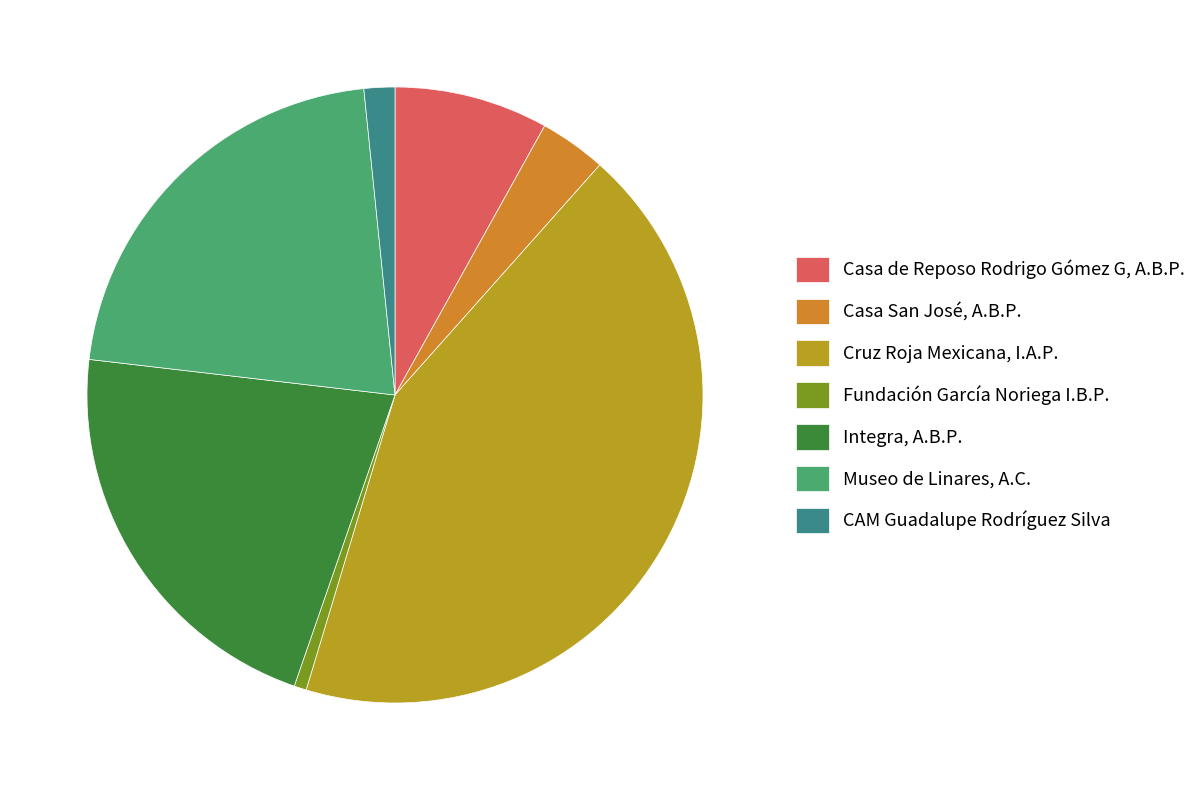

Approximately how many times larger is the value at Fundación García Noriega I.B.P. compared to Casa San José, A.B.P.?

0.2